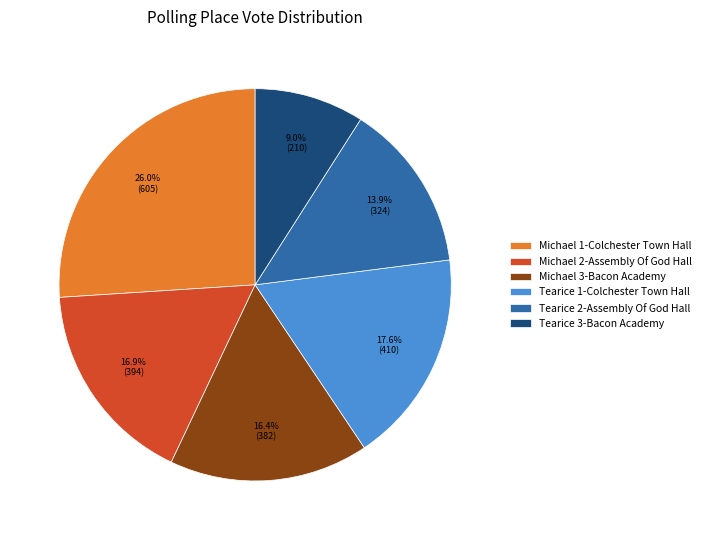

Is there any slice that represents more than half of the pie?

No